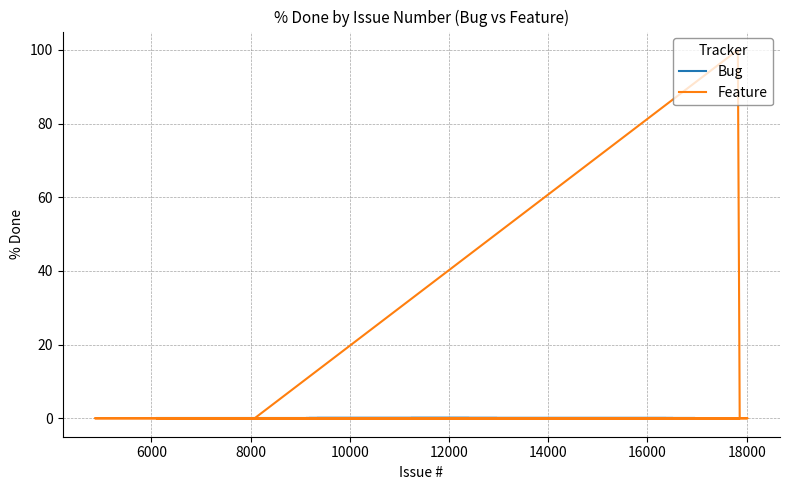

Which has a higher value, 16297 or 16343?

16297